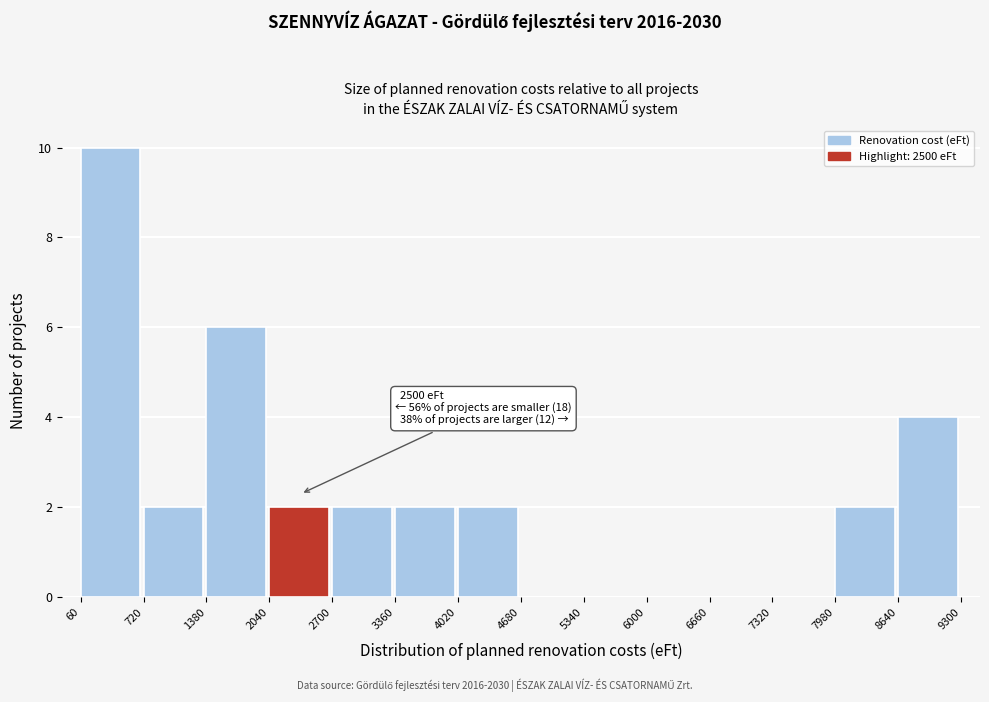

Over which range of the x-axis is the bar tallest?

60 to 720